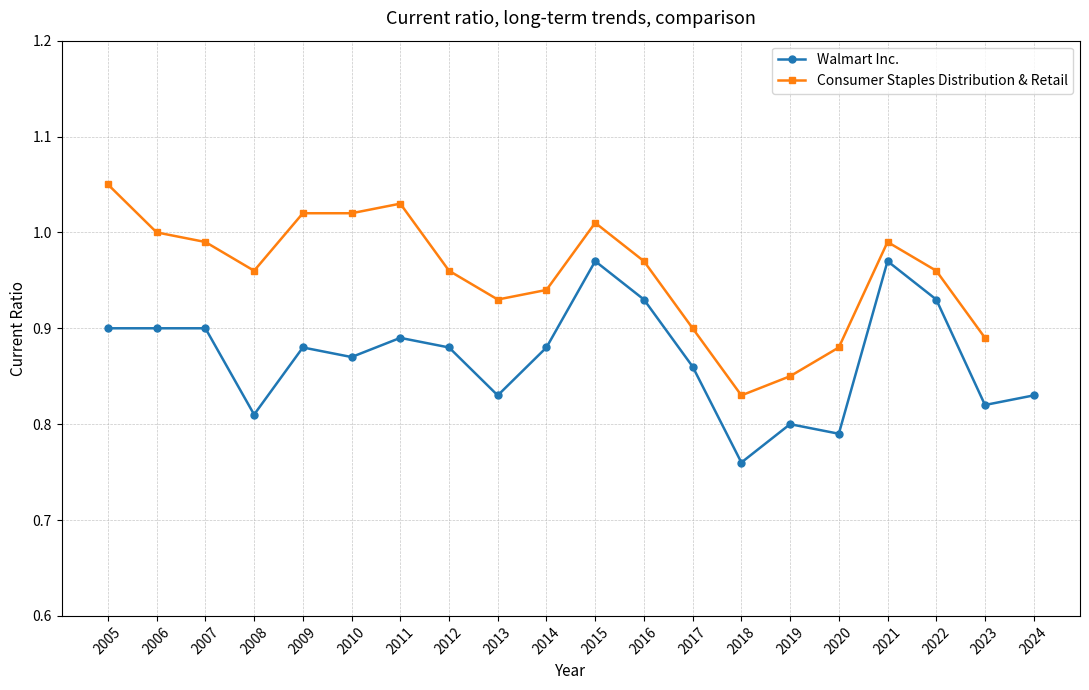

What is the difference between the maximum and minimum values?

0.2